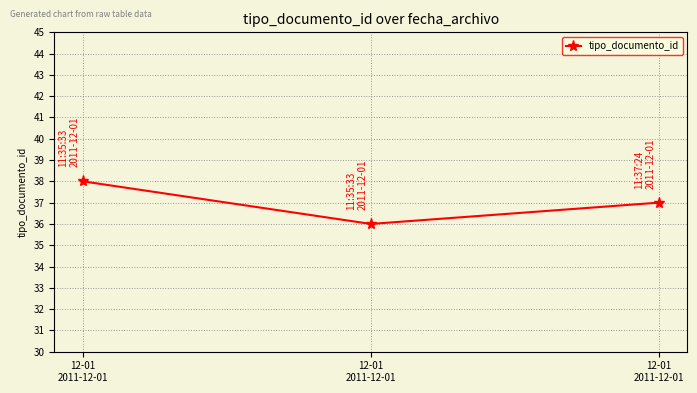

Is this an area chart (filled region under the line)?

No